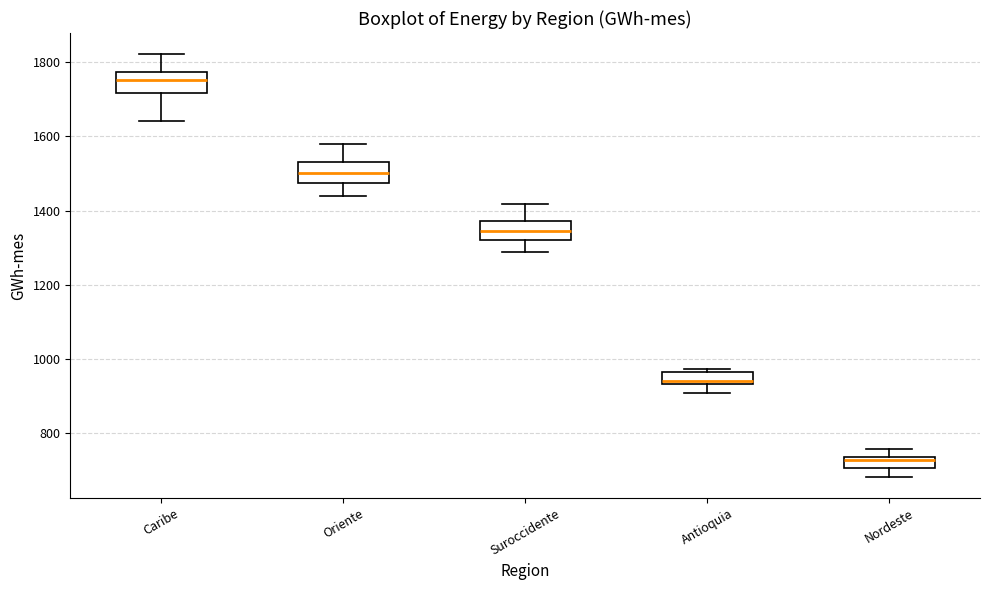

Which box's median line is the lowest?

Nordeste